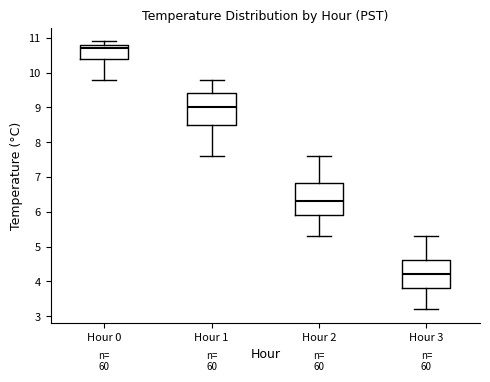

Where does the lower whisker of the box for Hour 0 end on the y-axis? The values are not printed on the chart, so give them approximately, as read against the axis.

9.8